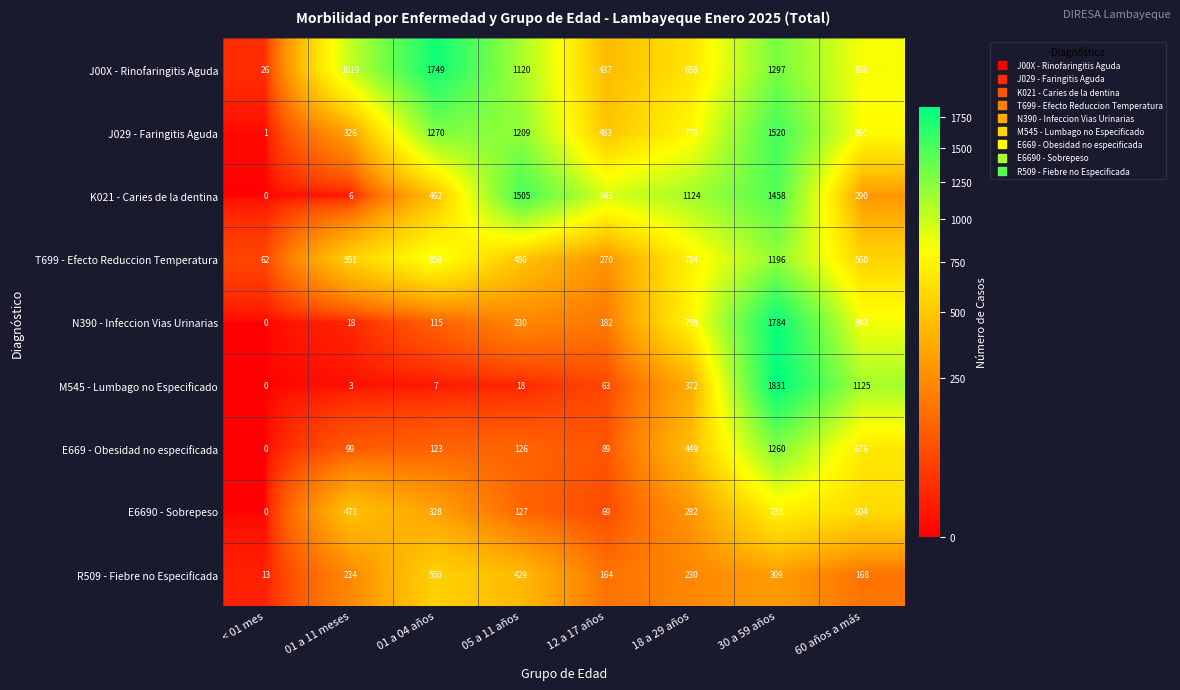

What is the difference between the N390 - Infeccion Vias Urinarias values at 30 a 59 años and 12 a 17 años?

1602